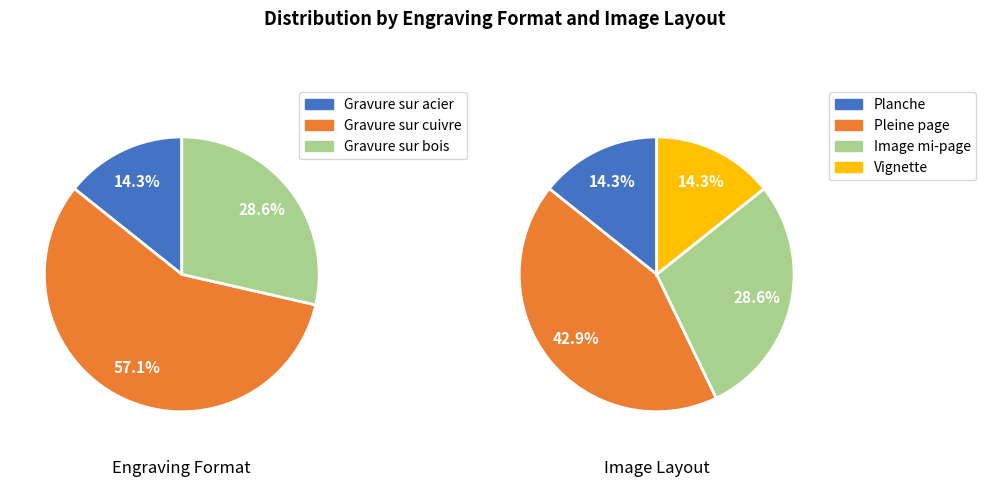

Is it true that 0 is 1% of the pie?

False